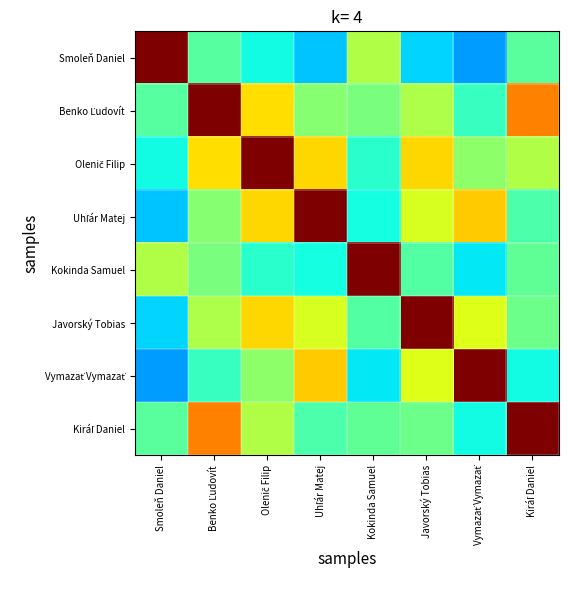

At how many categories does at least one series exceed 0?

8